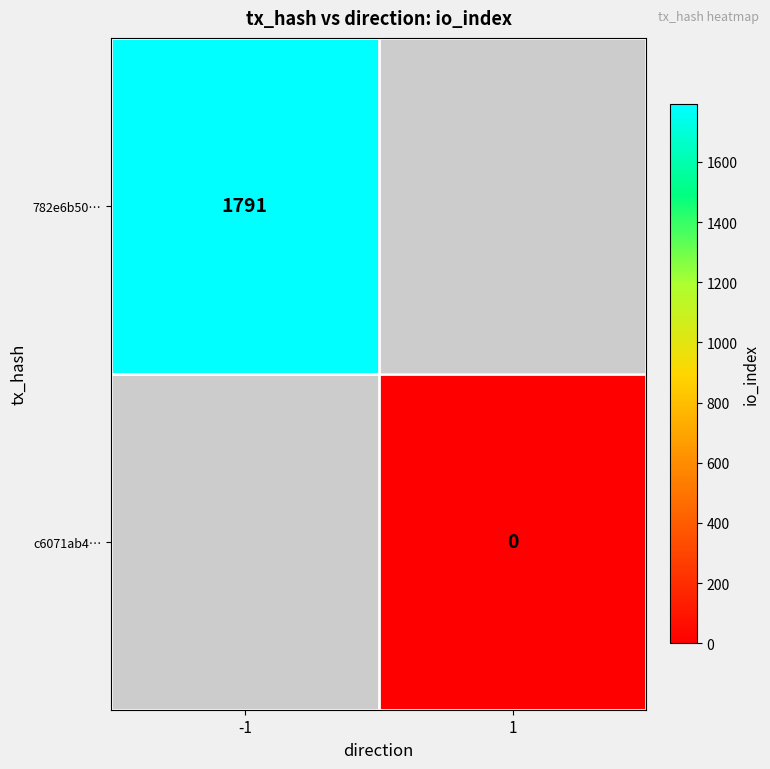

The value of 782e6b50… at -1 is 1791. True or false?

True